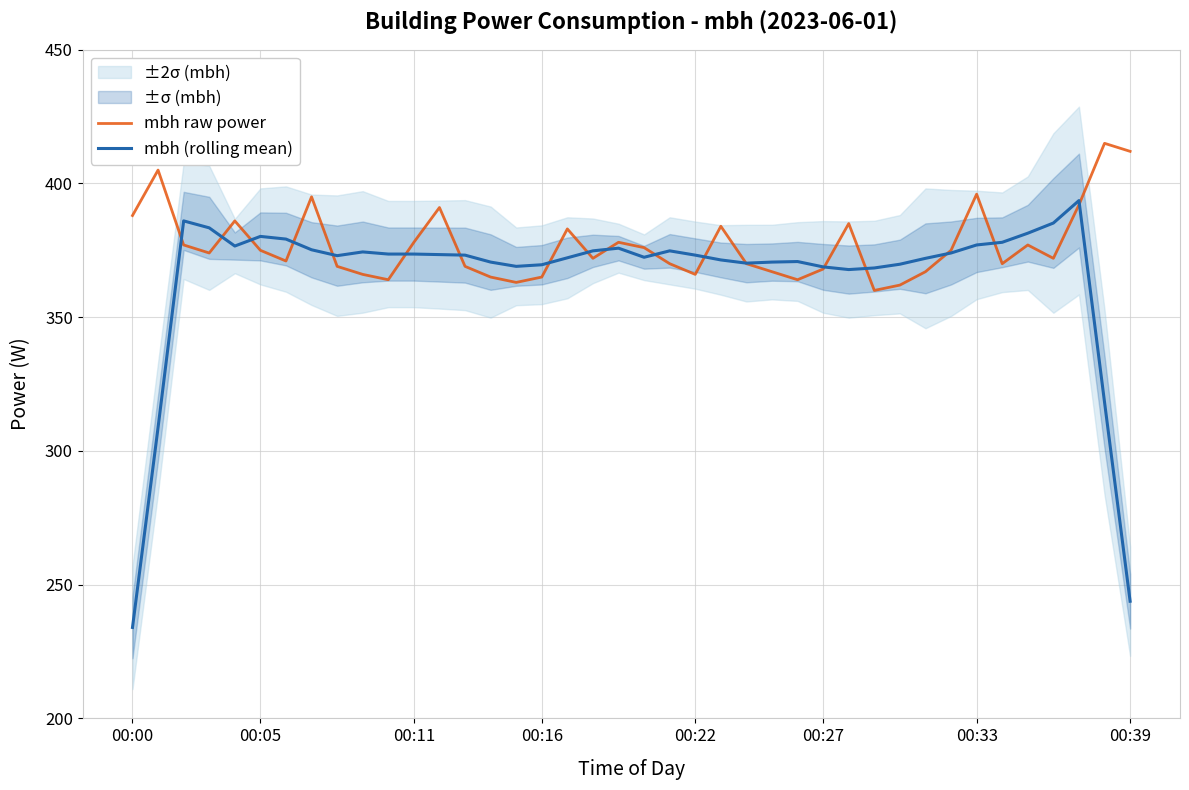

Is it true that mbh (rolling mean) equals 637.5 at 00:22?

False